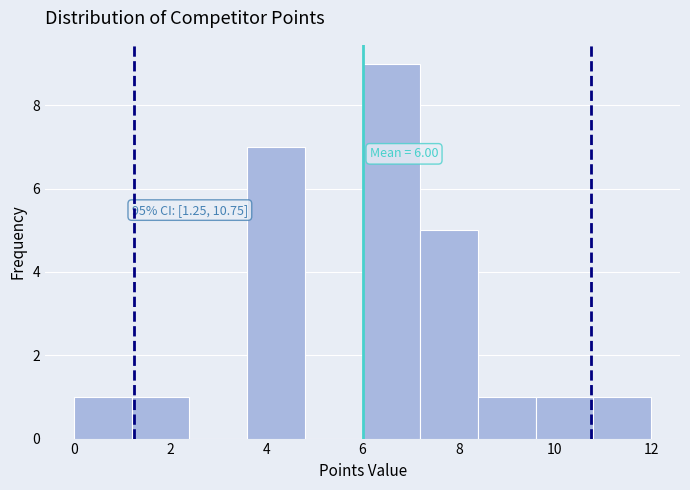

Over which range of the x-axis is the bar tallest?

6.0 to 7.2